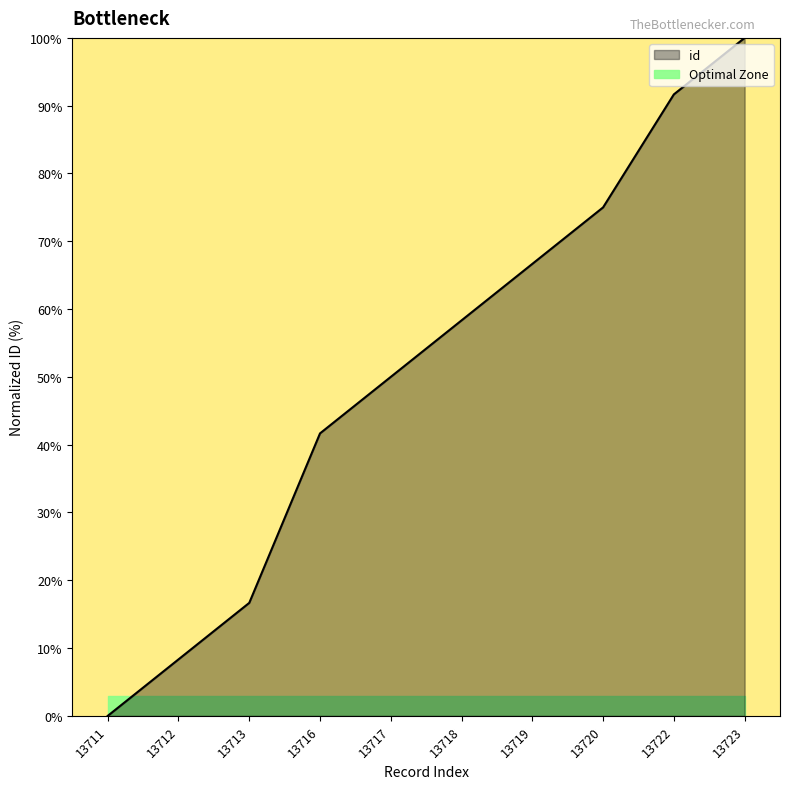

True or false: the data has more than 0 interior local peaks.

False